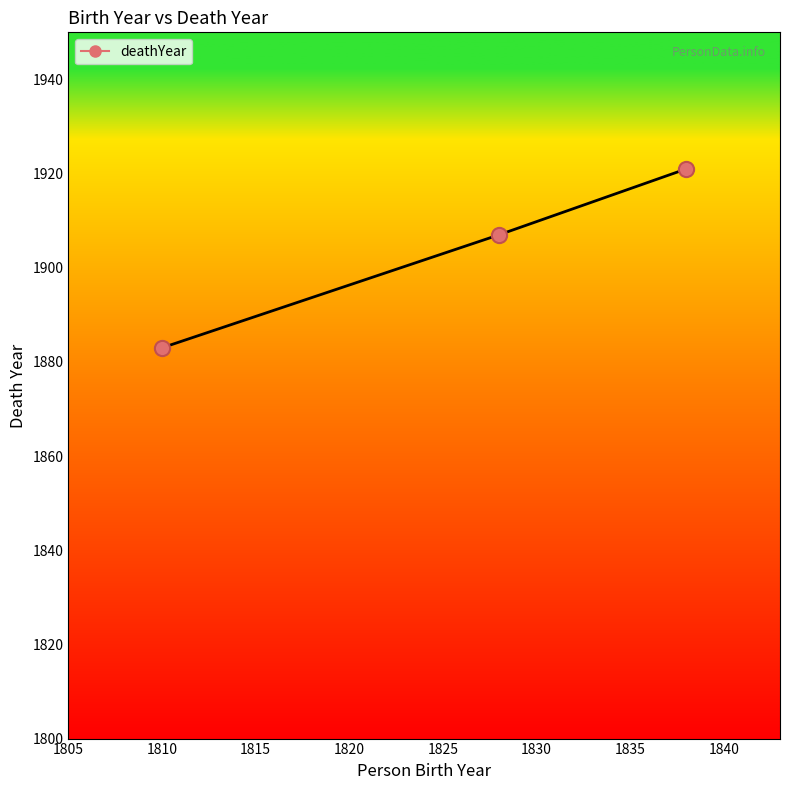

What is the sum of all values?

5711